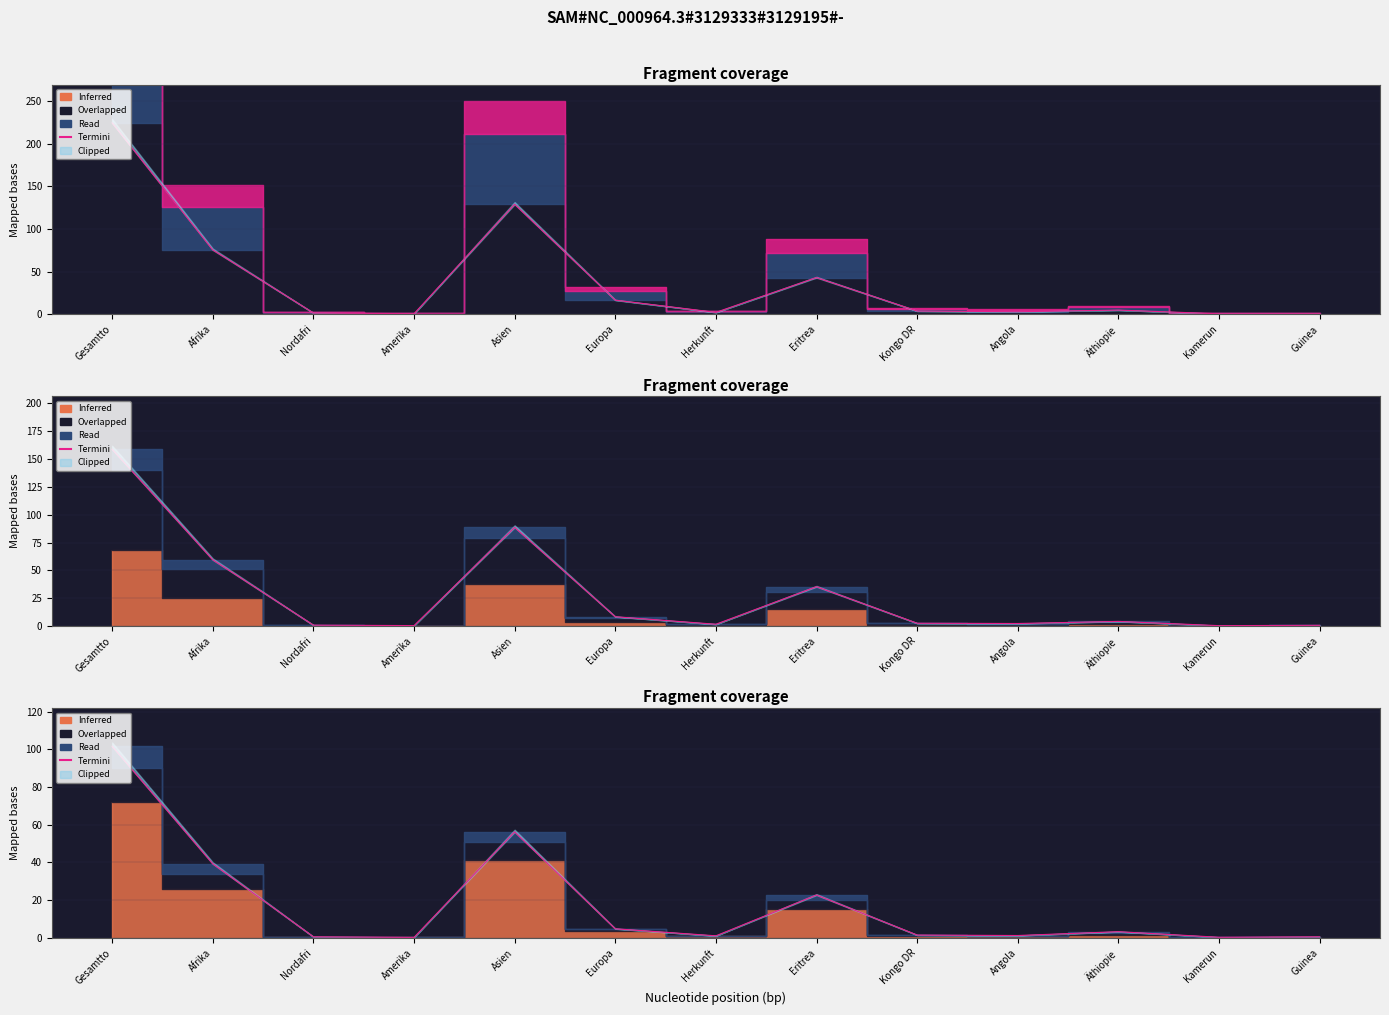

At which category does the data reach its first local peak?

Asien